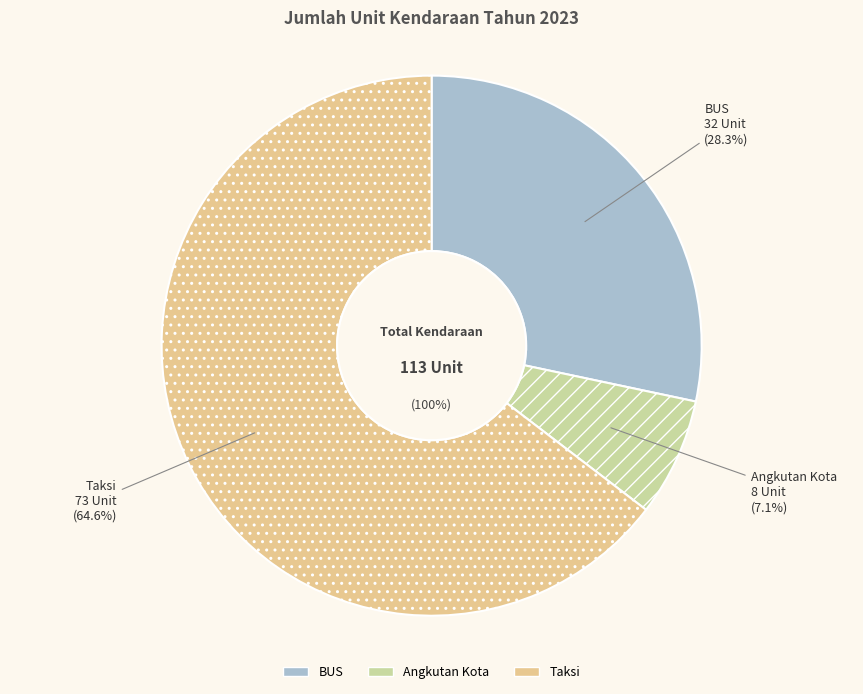

Count the number of slices in the pie.

3